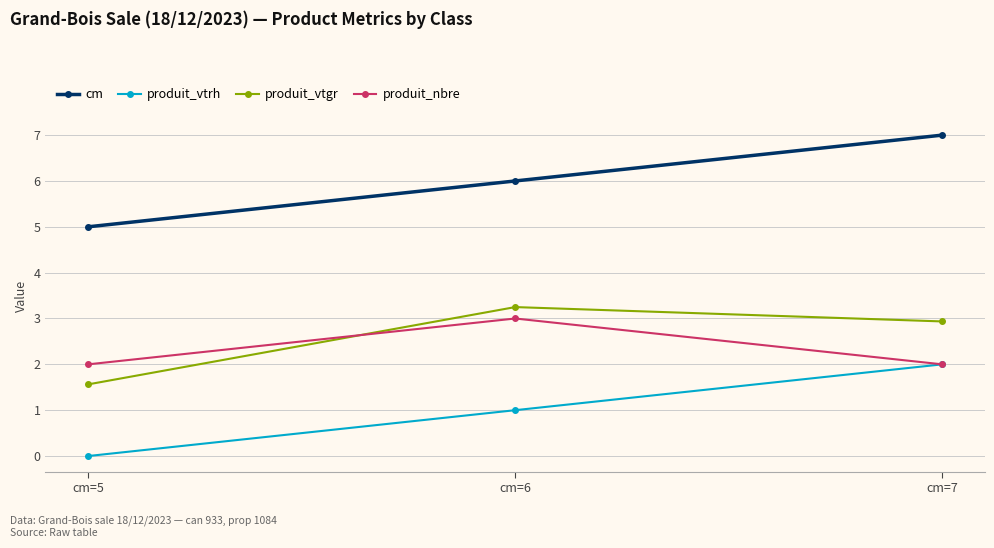

True or false: produit_nbre has a value of 2.8 at cm=5.

False